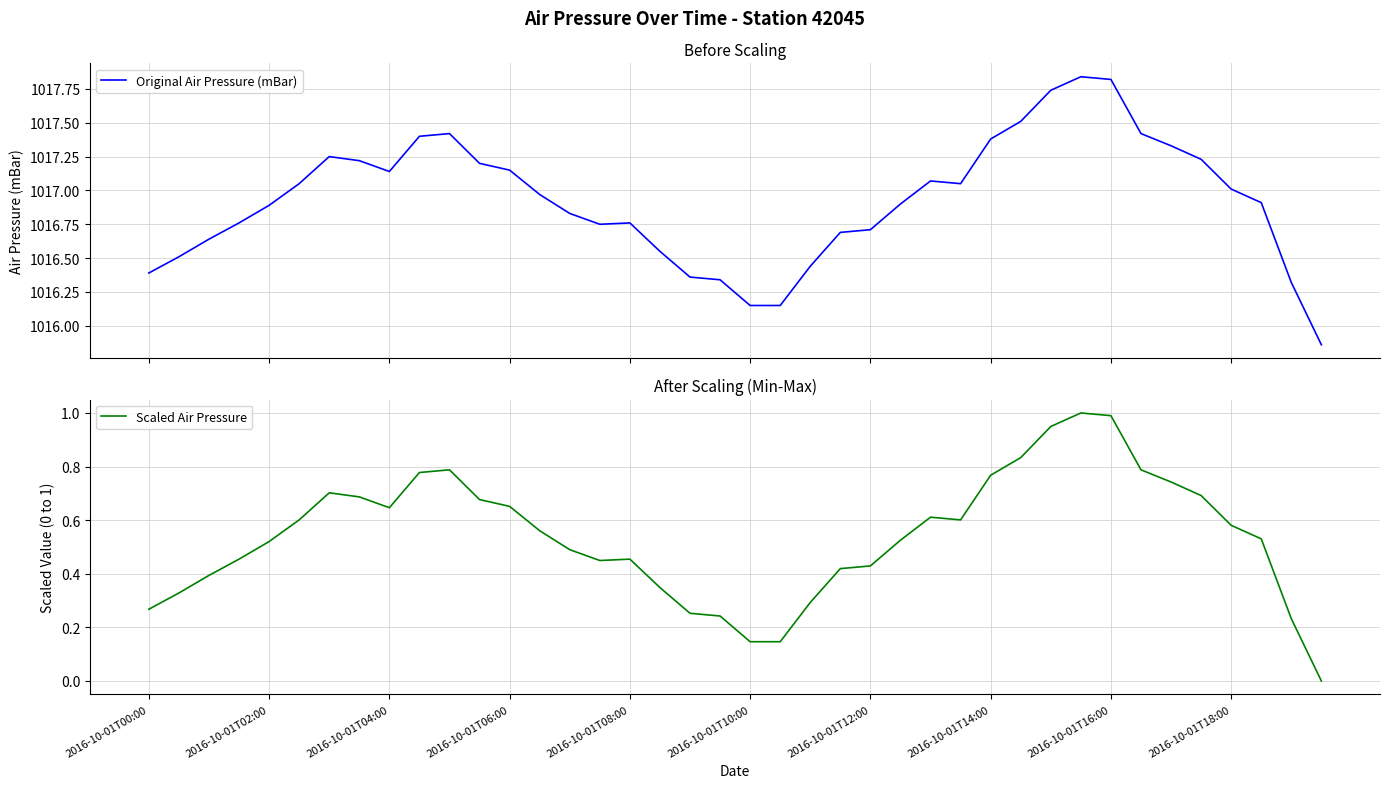

Does the chart display data point markers on the line(s)?

No